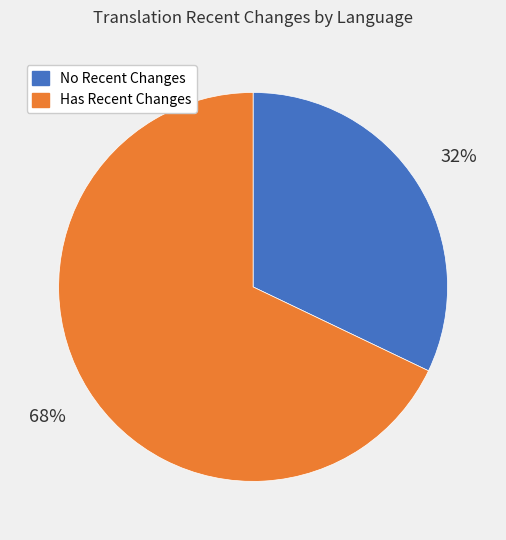

True or false: No Recent Changes accounts for 22% of the total.

False